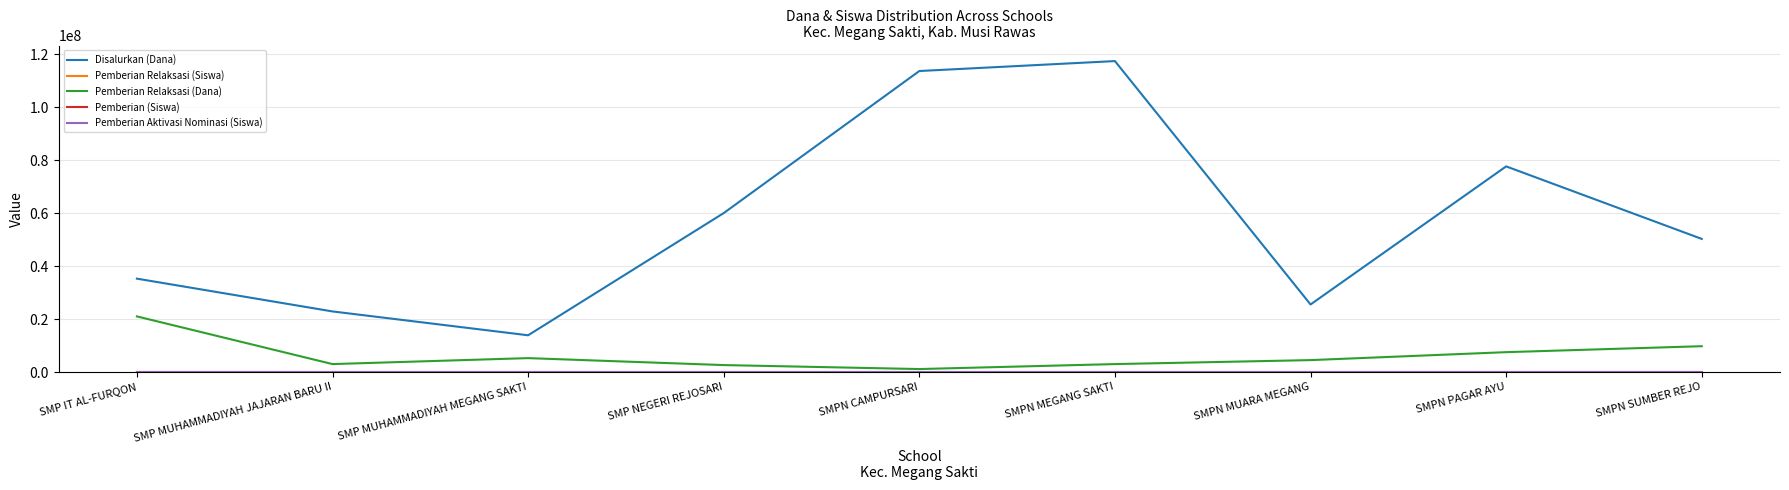

What is the greatest value displayed?

117375000